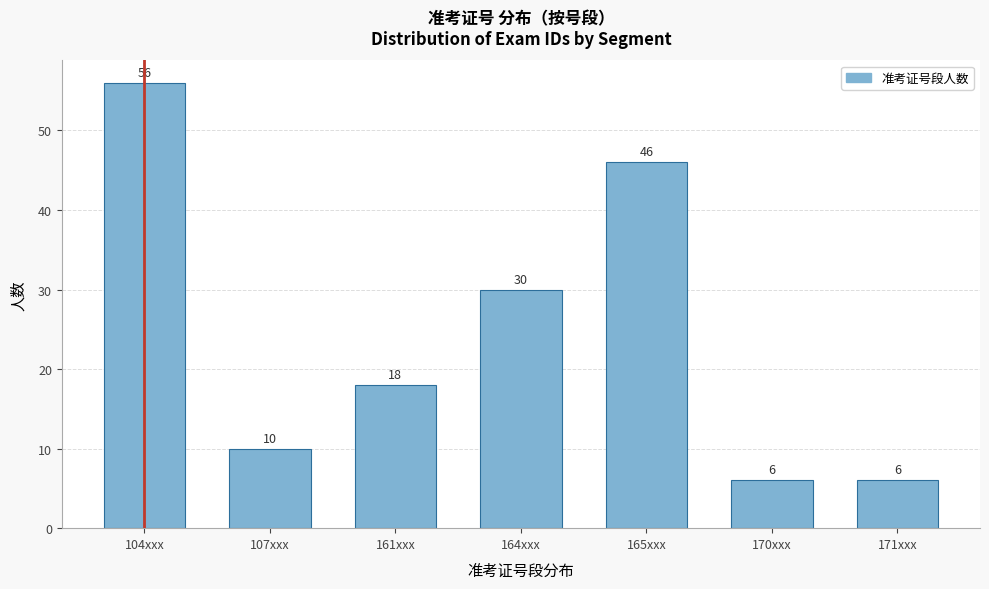

Reading left to right, what are all the values shown in this chart?

104xxx=56	107xxx=10	161xxx=18	164xxx=30	165xxx=46	170xxx=6	171xxx=6